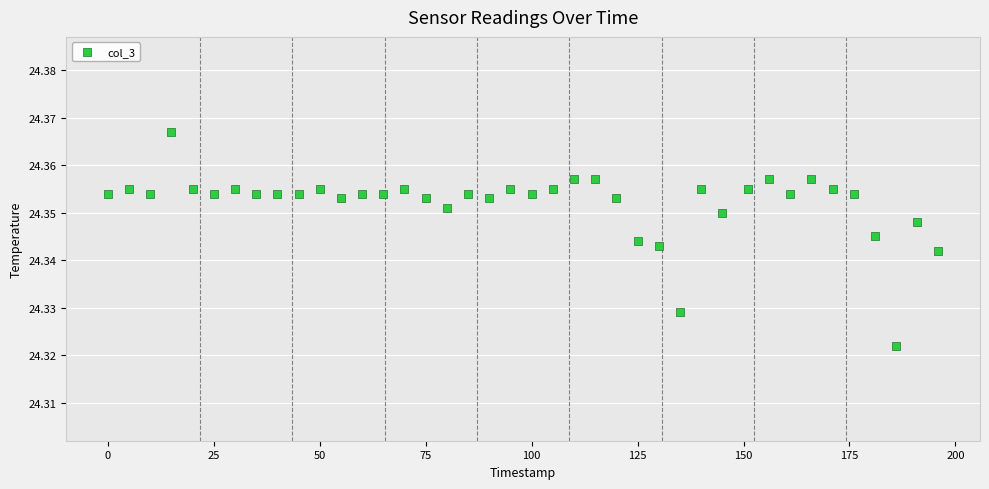

What is the range of X values (max minus min)?

196.0